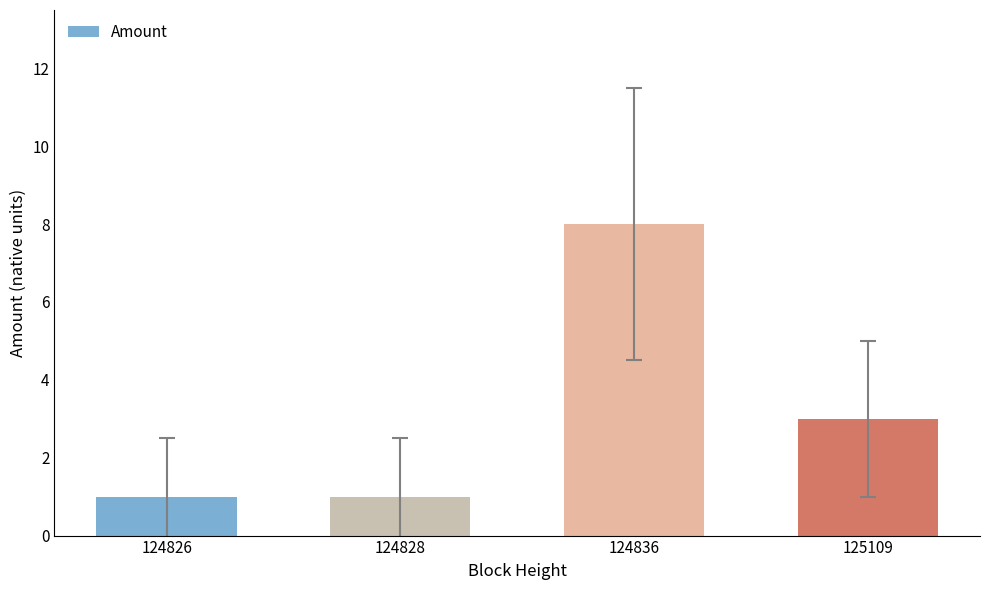

Read the value at 124826.

1